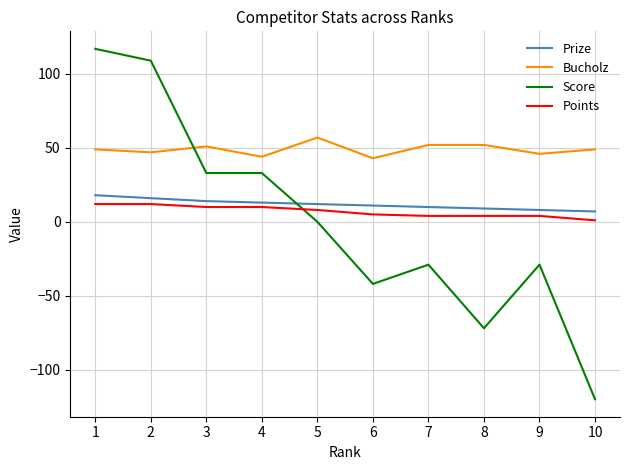

At 9, list the series in order from largest to smallest.

Bucholz, Prize, Points, Score